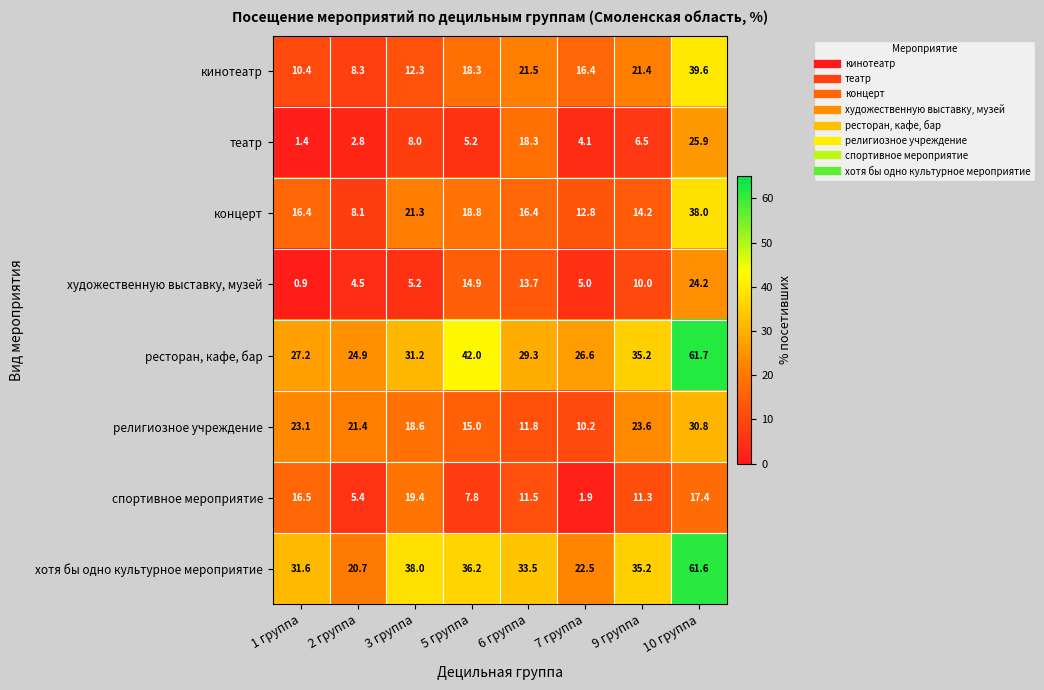

The спортивное мероприятие series shows 1.9 at 7 группа. True or false?

True